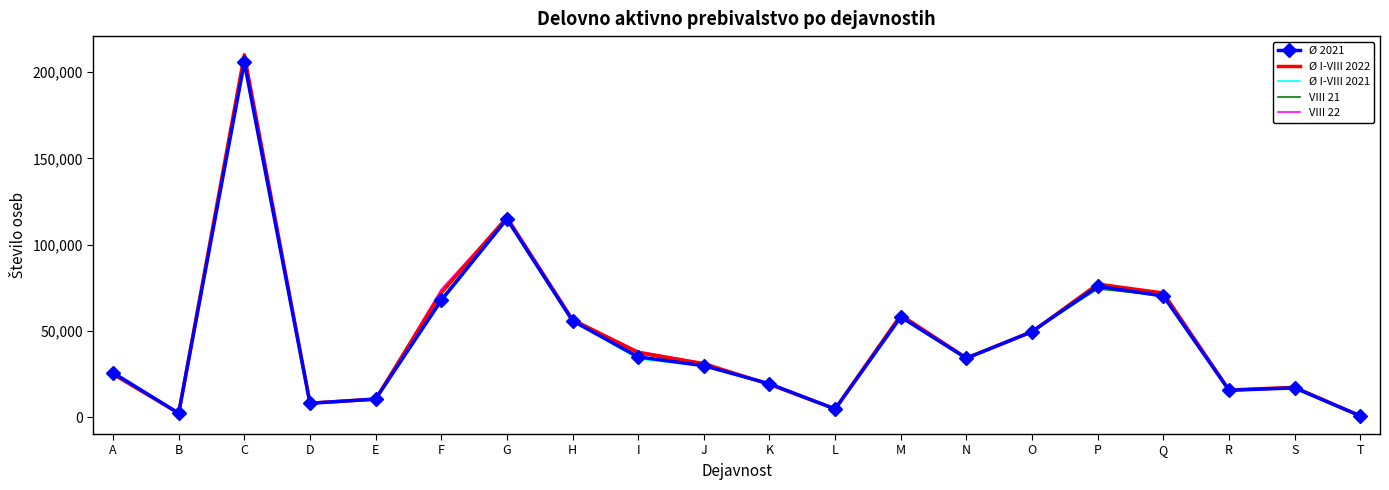

What is the maximum value for Ø I-VIII 2022?

209955.6